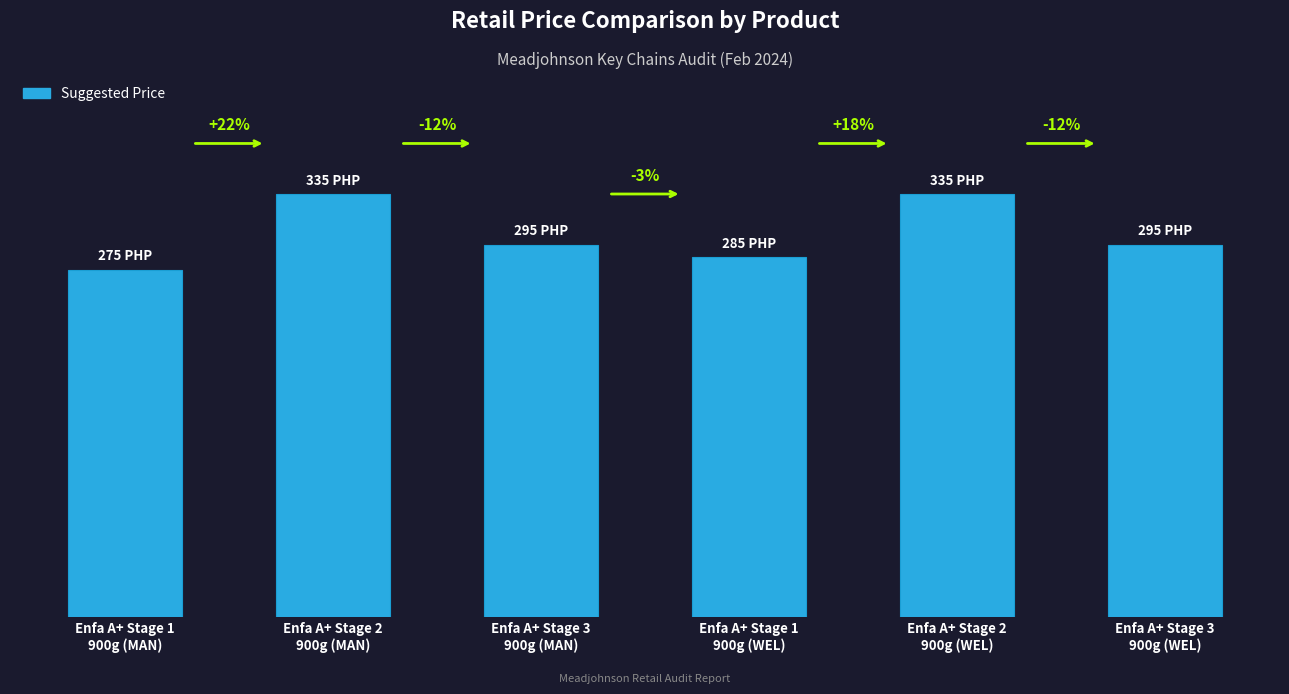

Are the bars horizontal?

No